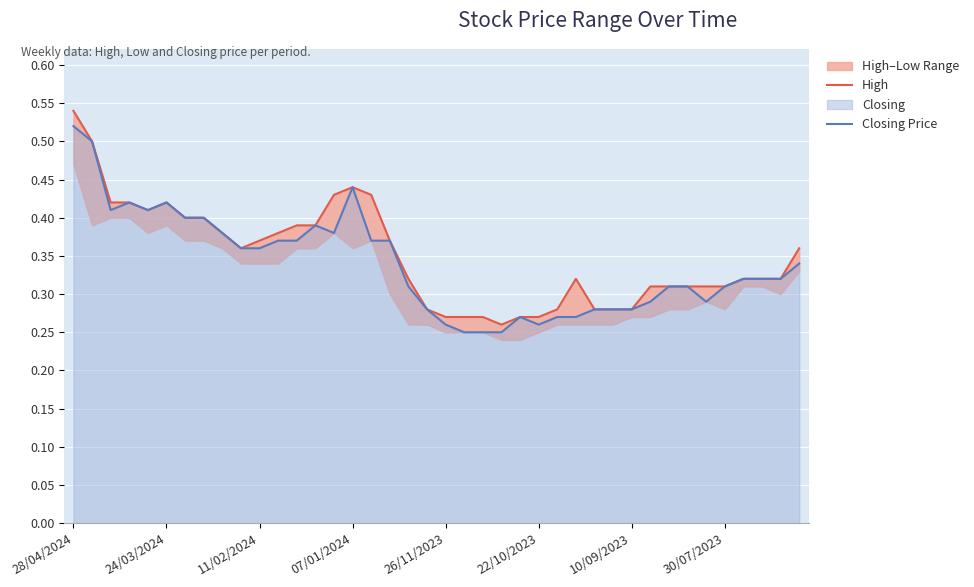

What position from the right is 29?

11